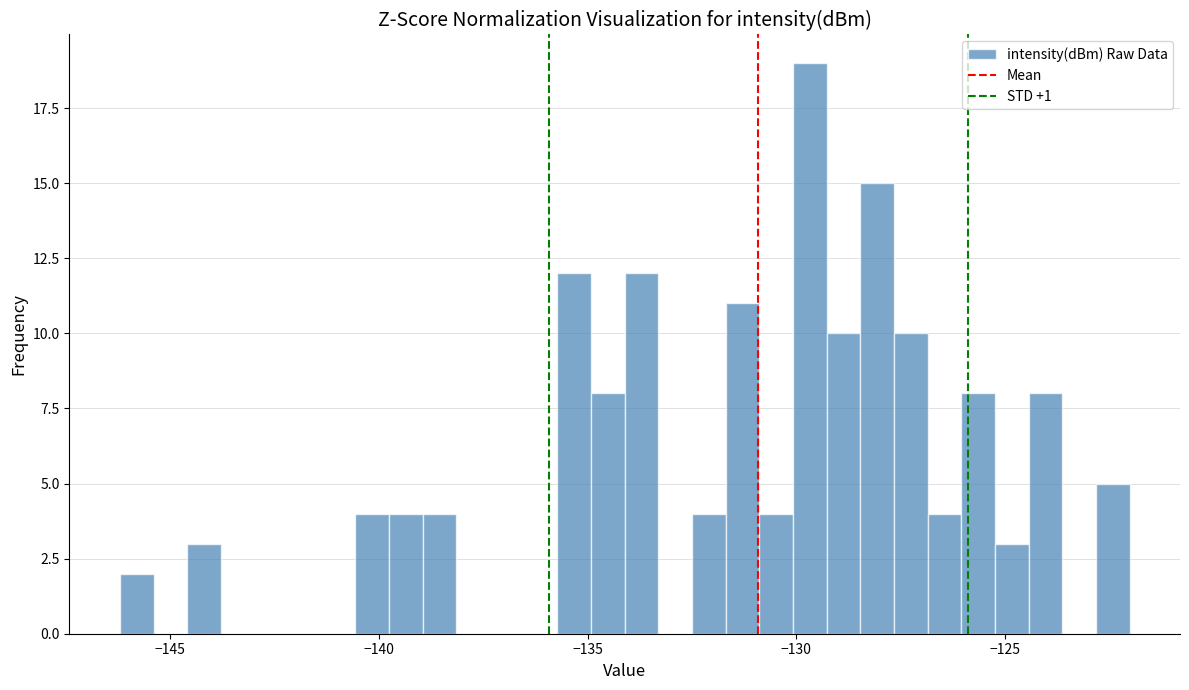

Around what value on the x-axis is the tallest bar? Give the approximate position of its centre, as read against the axis.

-129.5